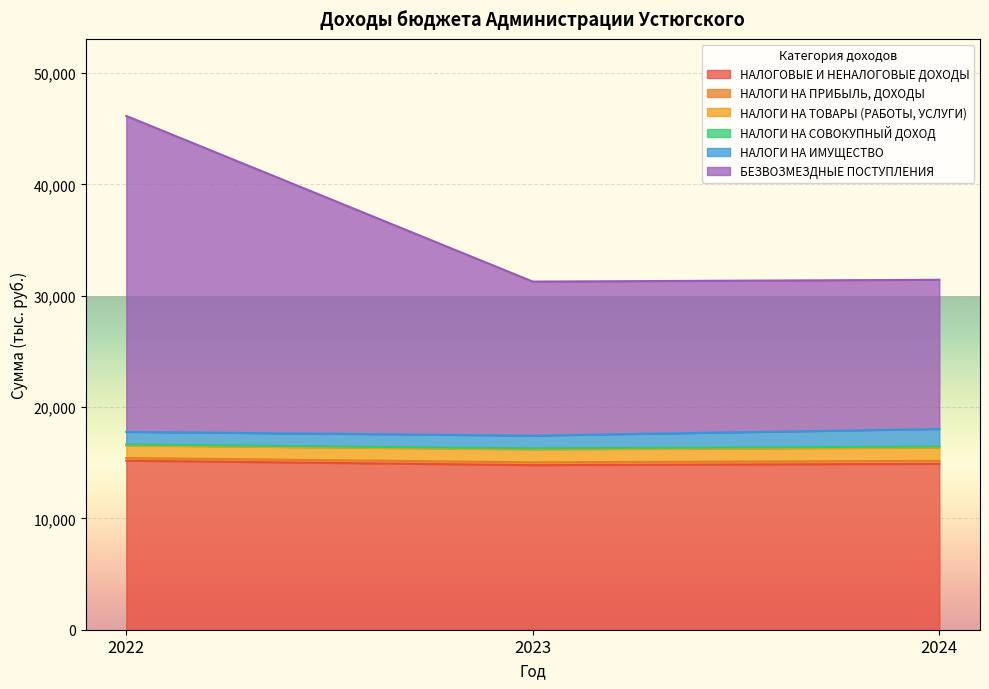

How many lines are shown in the chart?

6